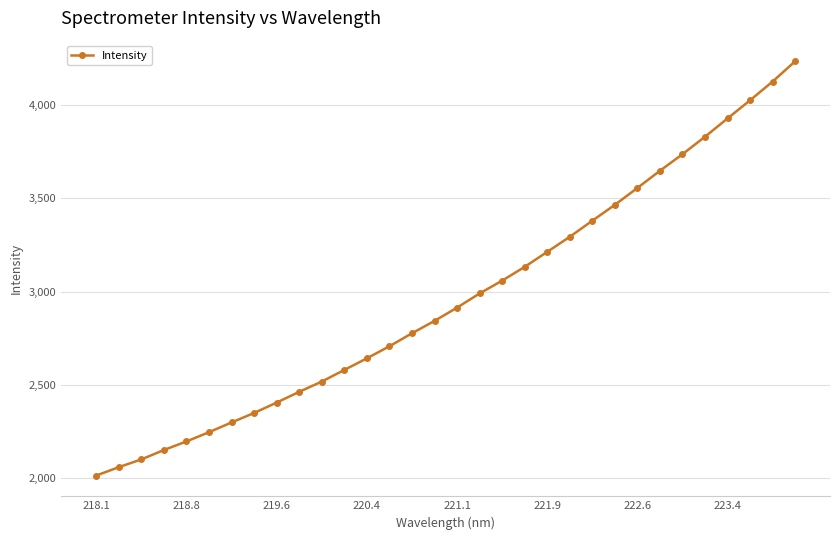

How many lines are shown in the chart?

1